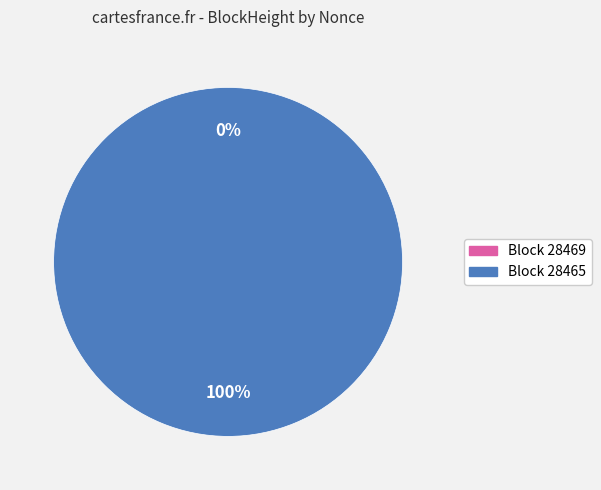

To the nearest percent, what is the combined percentage of 28469 and 28465?

100%